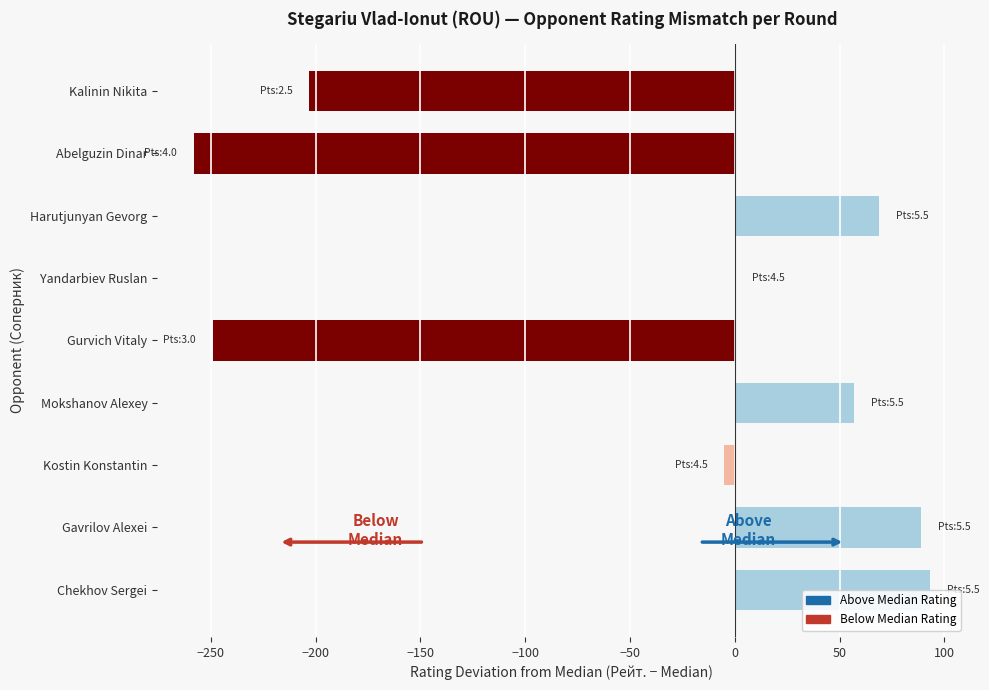

Read the value at Gurvich Vitaly, to the nearest 50.

-250